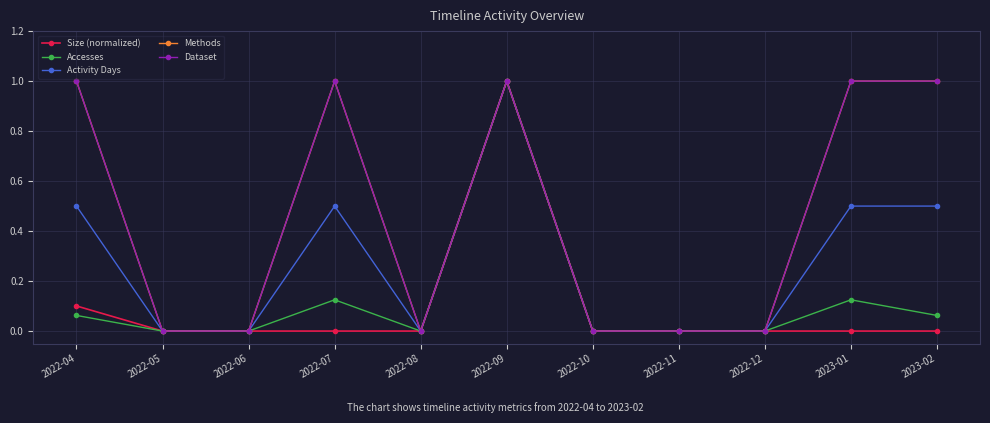

Is this an area chart (filled region under the line)?

No